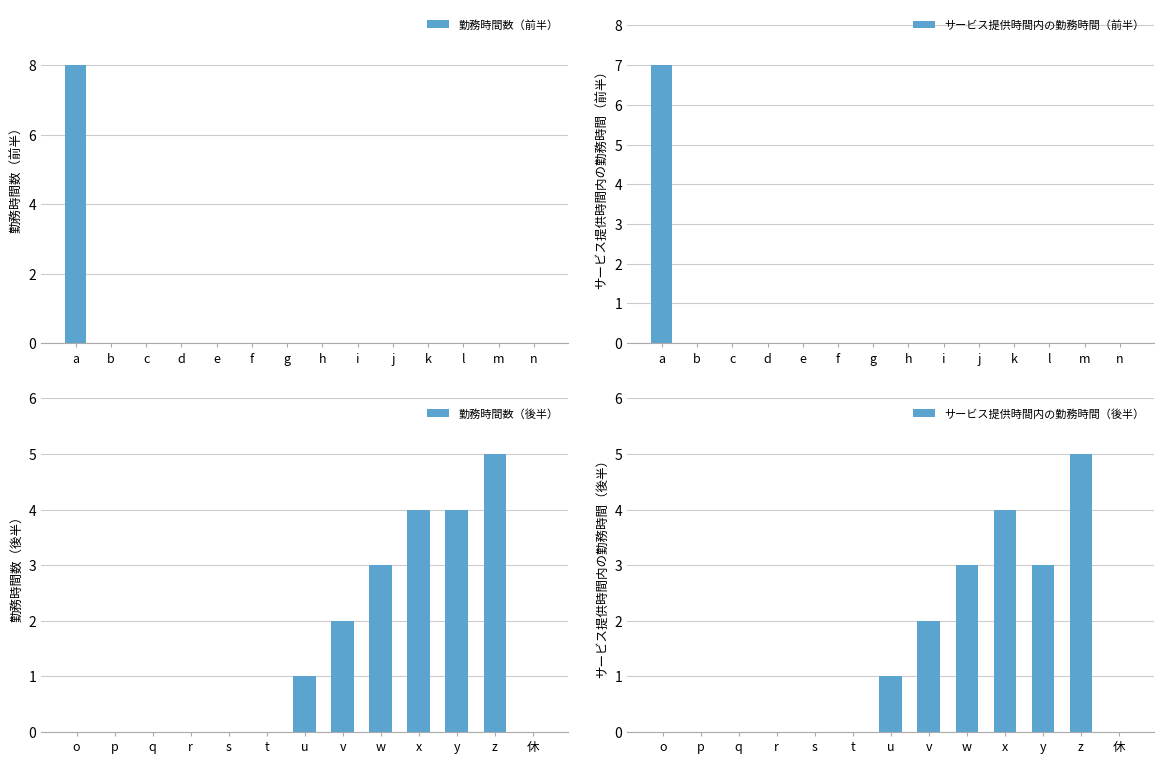

Is the value of サービス提供時間内の勤務時間 at w greater than the value of 勤務時間数 at i?

Yes